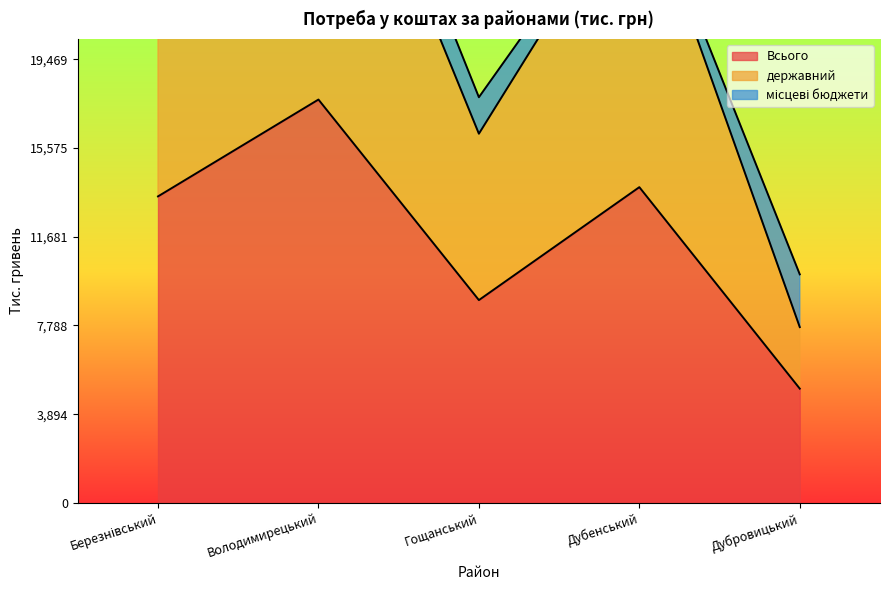

True or false: Всього and державний cross at least once.

False